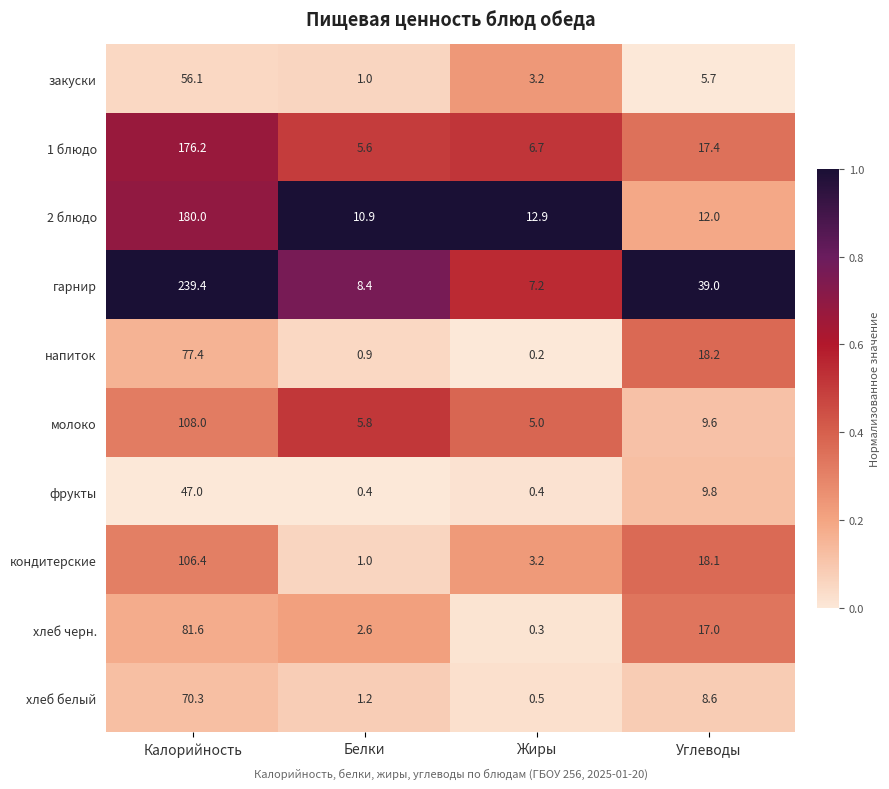

Which category has the highest value across all series?

Калорийность